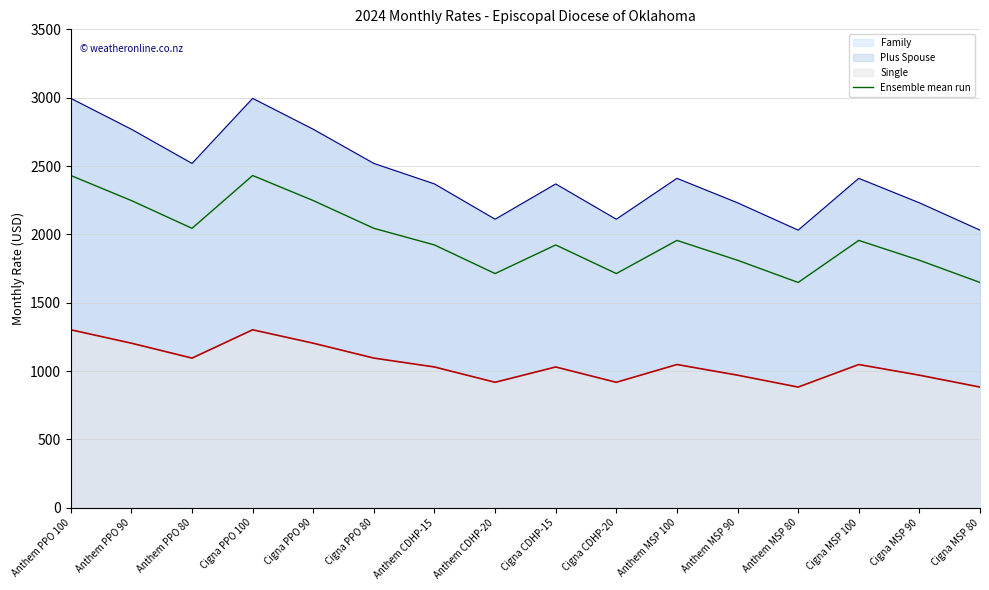

What is the difference between the second highest and minimum values?

782.3